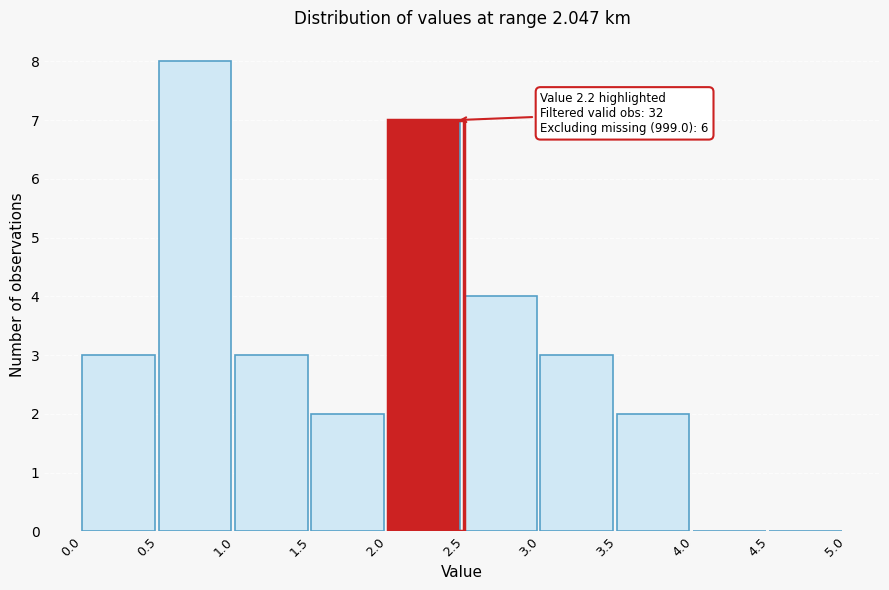

Over which range of the x-axis is the bar tallest?

0.5 to 1.0